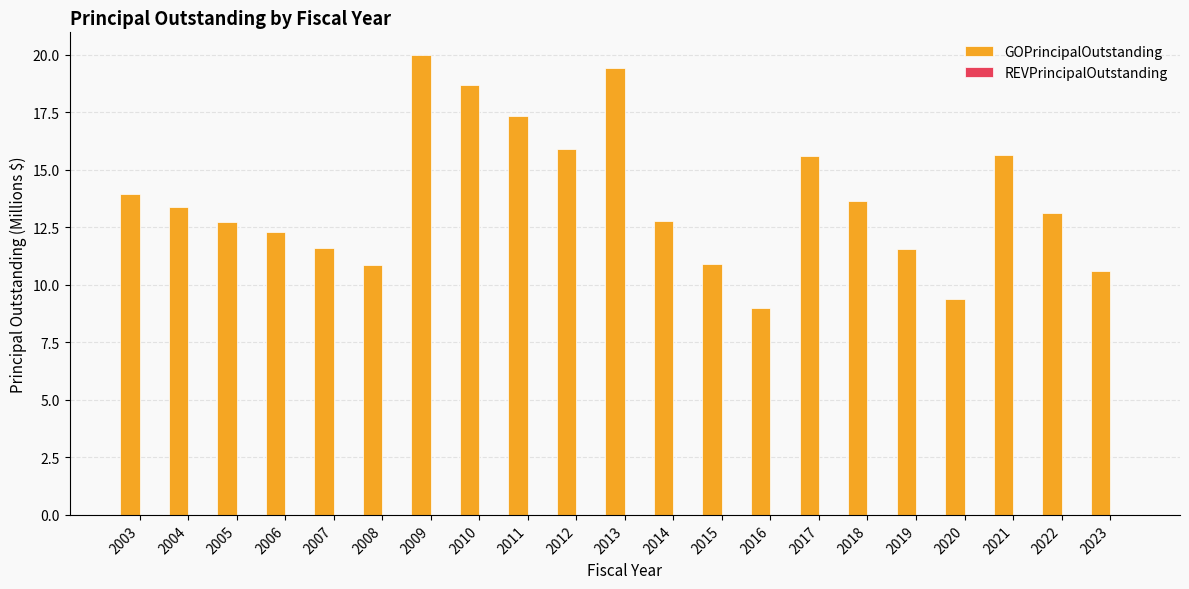

What is the value of the 17th bar from the left?

11.6